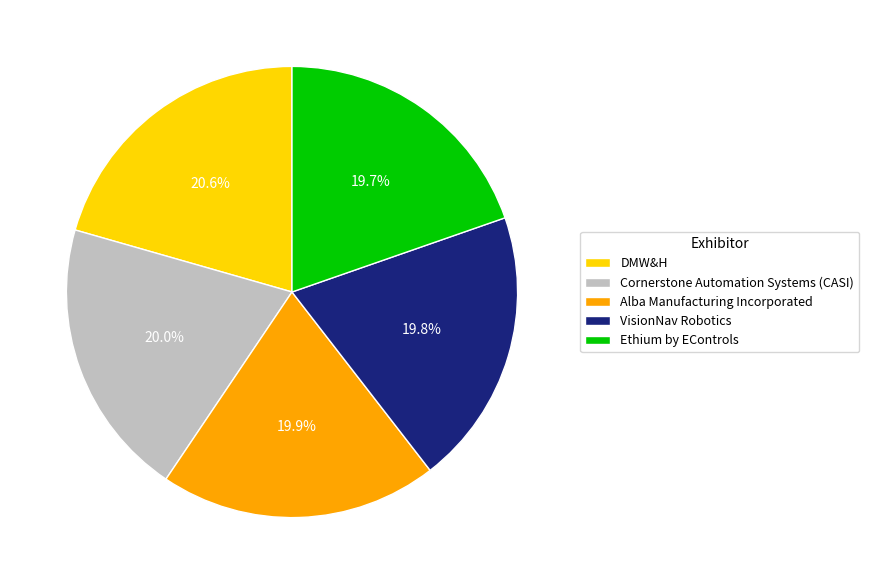

Which slice is the largest?

DMW&H